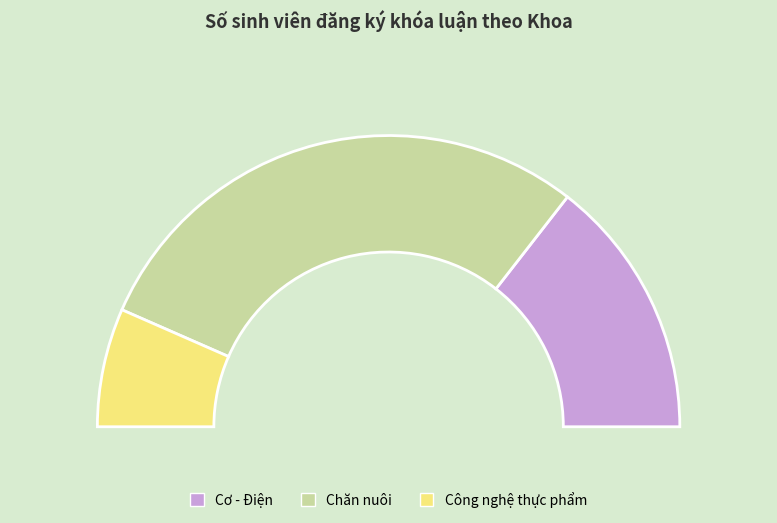

What is the smallest slice in the pie chart?

Công nghệ thực phẩm